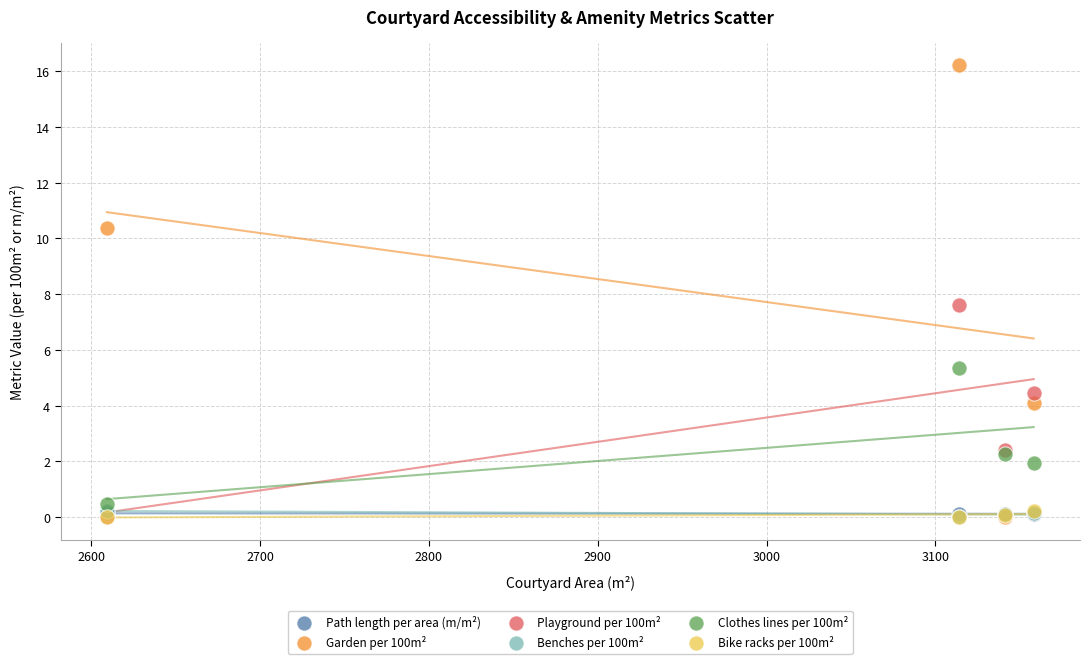

What are all the series names shown in the legend?

Path length per area (m/m²), Garden per 100m², Playground per 100m², Benches per 100m², Clothes lines per 100m², Bike racks per 100m²